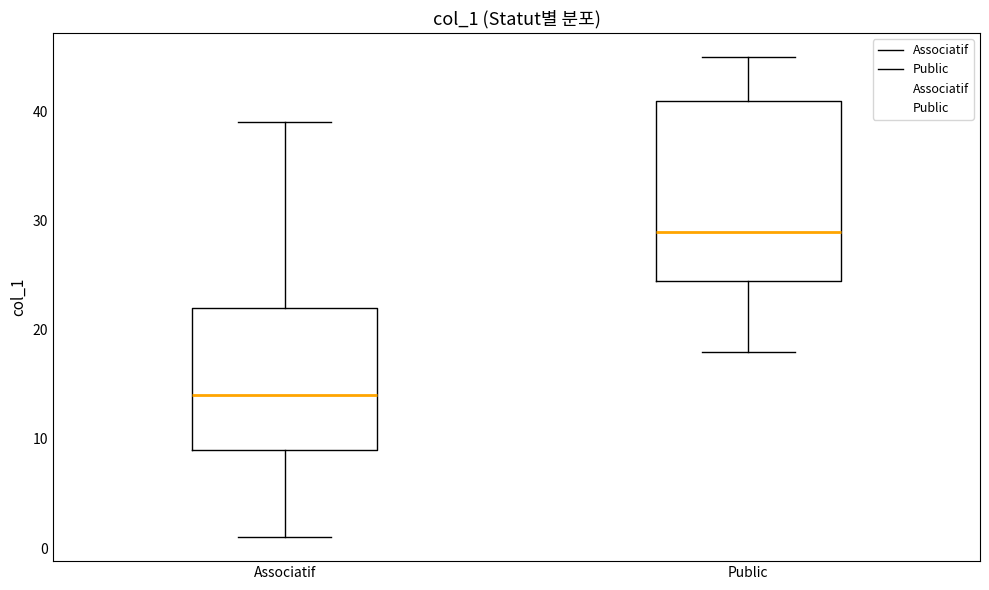

Reading left to right, transcribe this box plot: for each box, give where its median line is, the range the box spans, and where its two whiskers end, as read against the y-axis. The values are not printed on the chart, so give them approximately, as read against the axis.

Associatif: median 14, box 9 to 22, whiskers 1 to 39
Public: median 29, box 25 to 41, whiskers 18 to 45